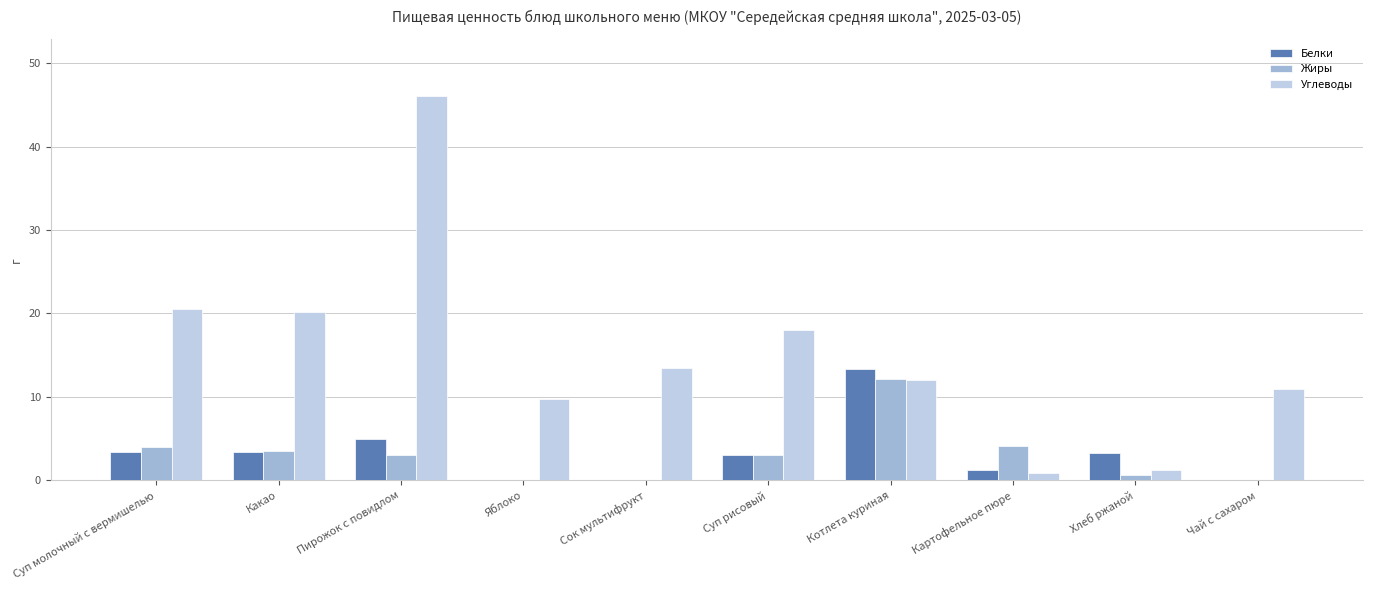

Where does the Белки series first go above 3?

Суп молочный с вермишелью